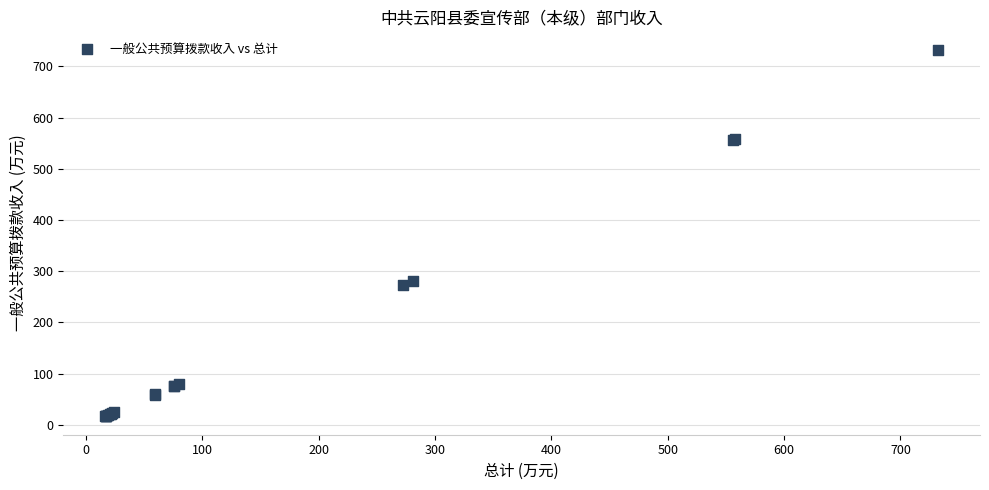

What Y value in the scatter plot is closest to 374?

280.9